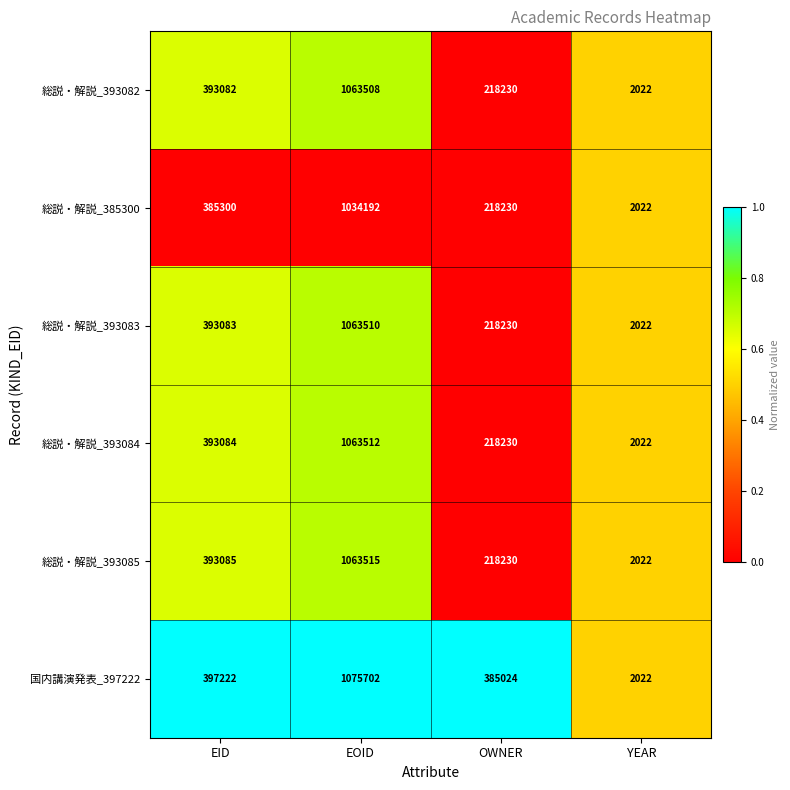

What is the total value across all series at YEAR?

12132